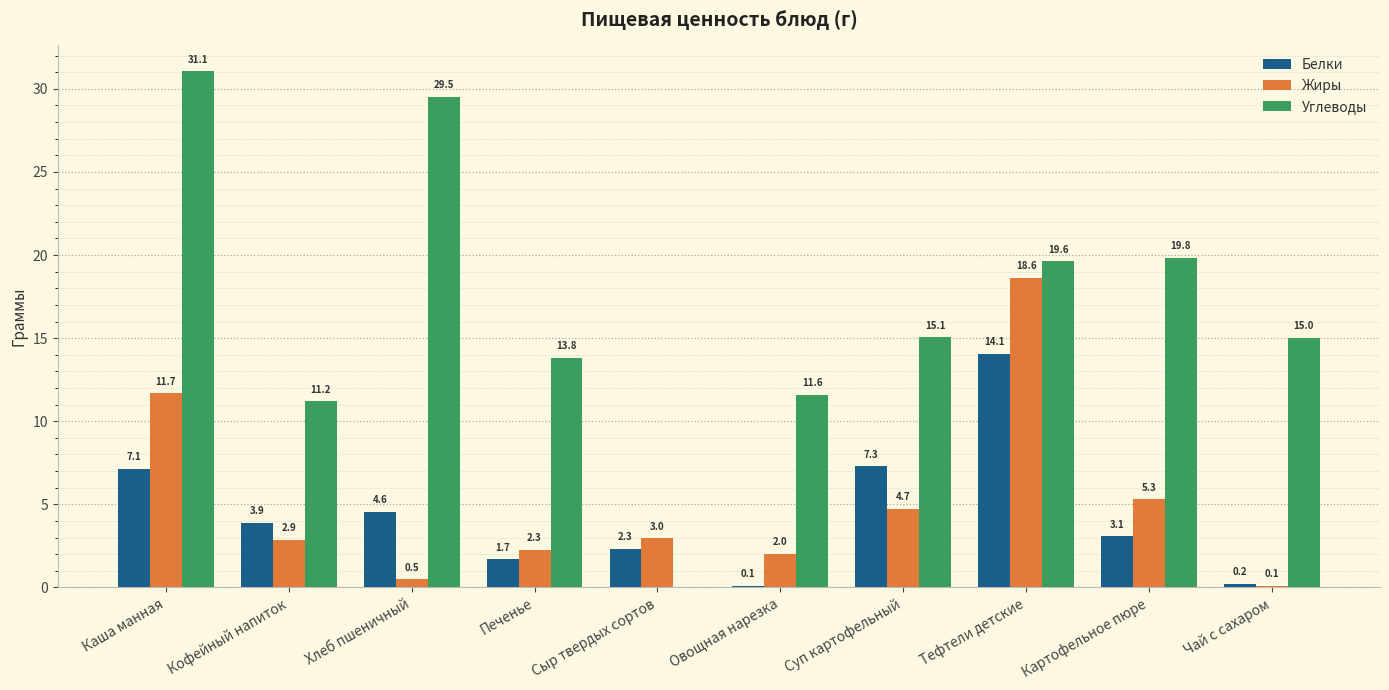

What is the spread (max minus min) of values at Суп картофельный?

10.3